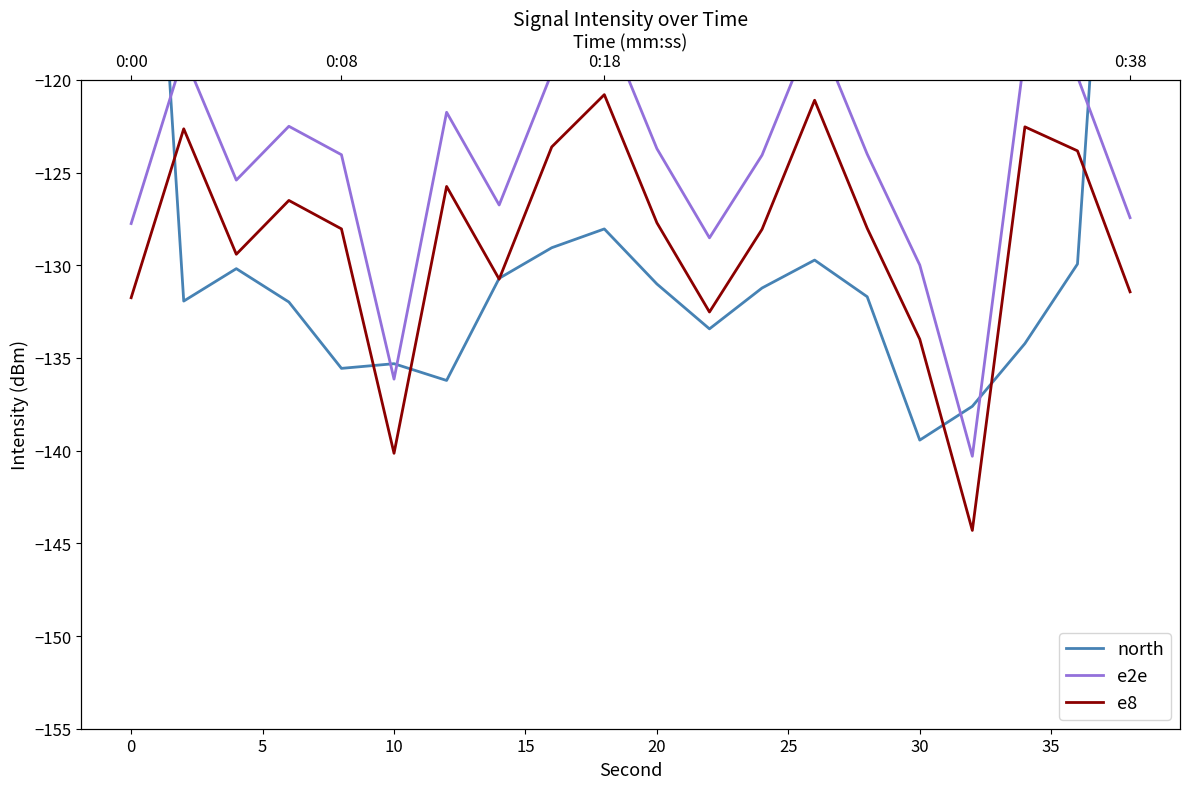

Reading right to left, transcribe all the data shown in this chart.

north: -87.8	-129.9	-134.2	-137.6	-139.4	-131.7	-129.7	-131.2	-133.4	-131.0	-128.0	-129.1	-130.7	-136.2	-135.3	-135.6	-132.0	-130.2	-131.9	-87.5
e2e: -127.4	-119.8	-118.5	-140.3	-130.0	-124.0	-117.1	-124.1	-128.5	-123.7	-116.8	-119.6	-126.8	-121.8	-136.1	-124.0	-122.5	-125.4	-118.6	-127.8
e8: -131.4	-123.8	-122.5	-144.3	-134.0	-128.0	-121.1	-128.1	-132.5	-127.7	-120.8	-123.6	-130.8	-125.8	-140.1	-128.0	-126.5	-129.4	-122.6	-131.8